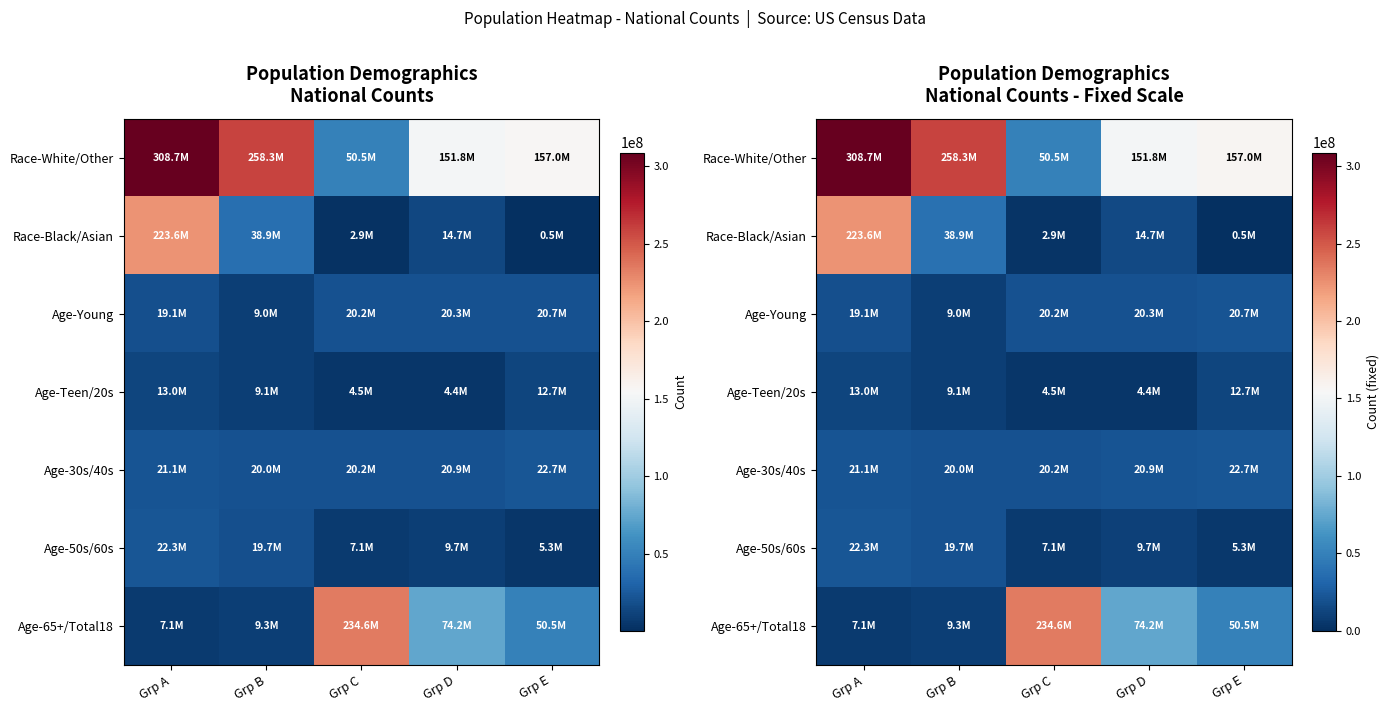

At which category is the sum across all series the highest?

Grp A